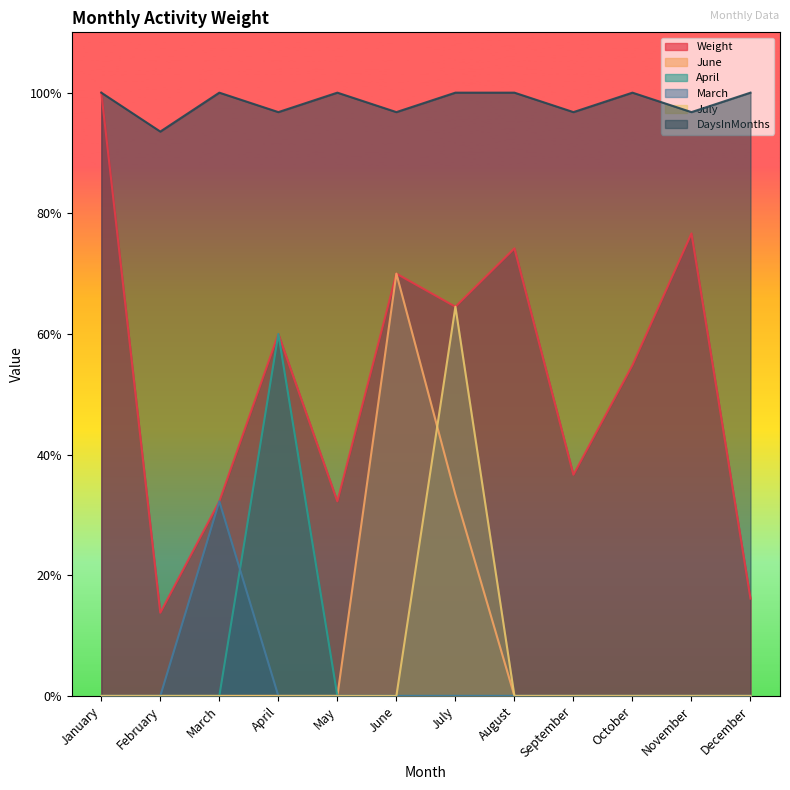

True or false: April and July cross at least once.

False